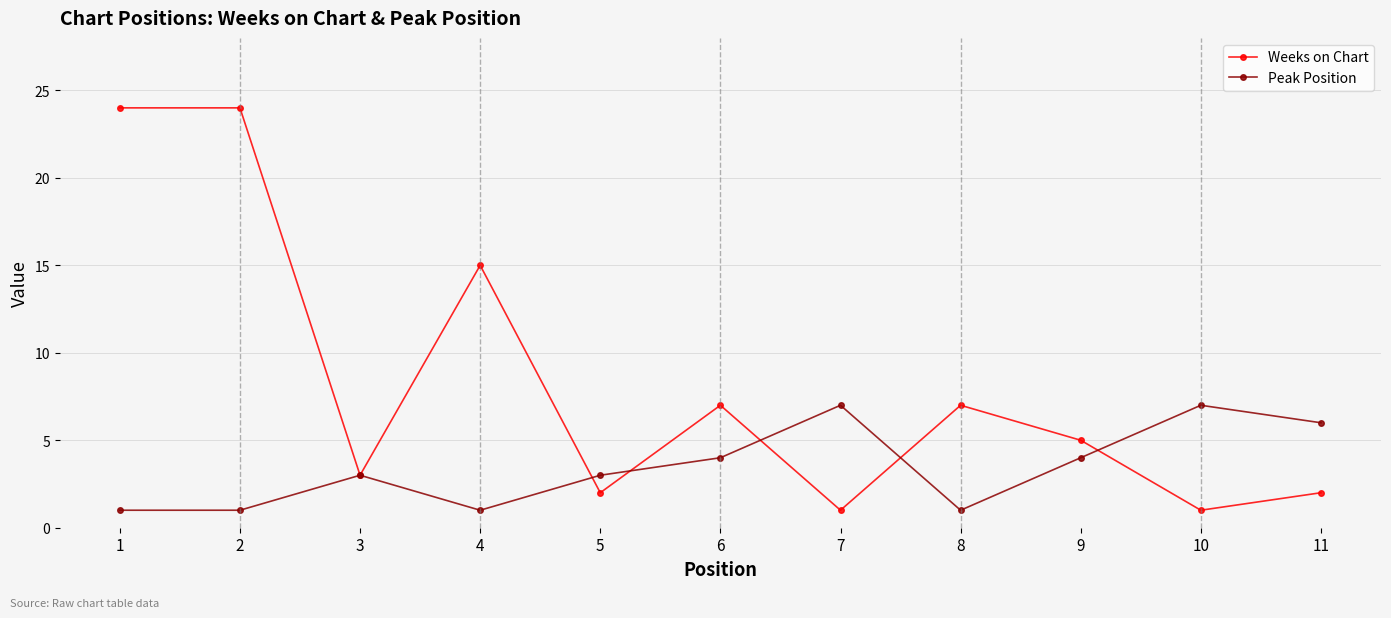

Which series has the largest total across all categories?

Weeks on Chart